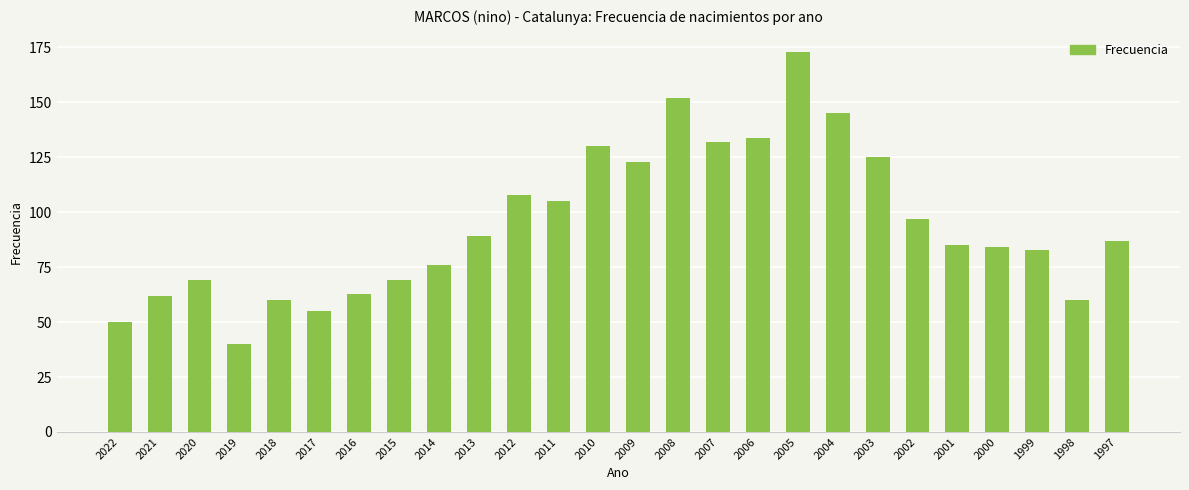

The chart shows a value of 69 at 2020. True or false?

True